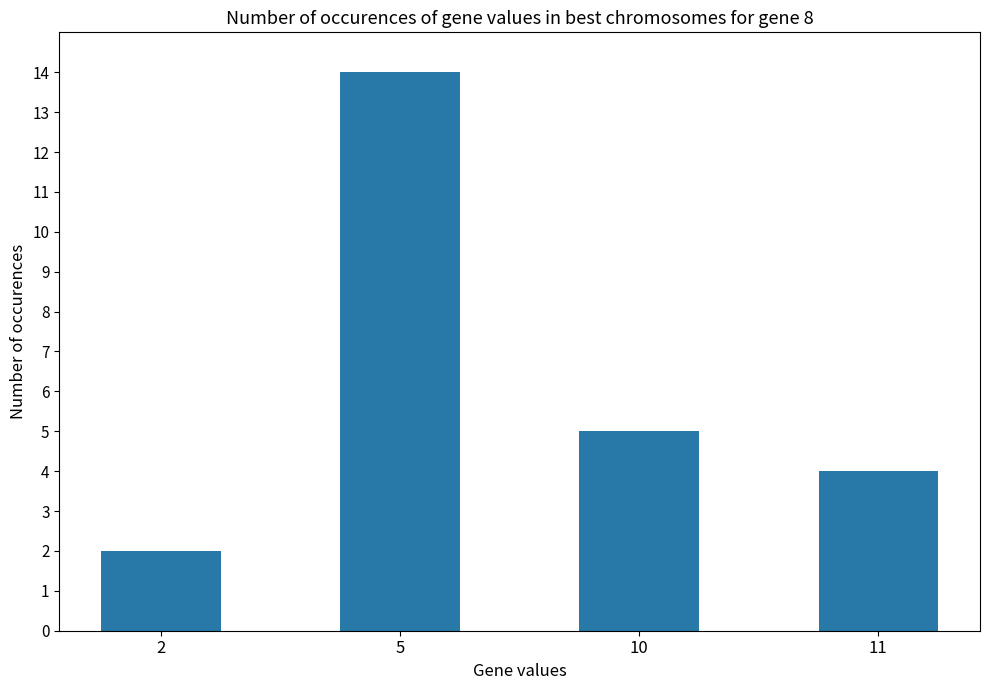

What is the difference between the second highest and minimum values?

3